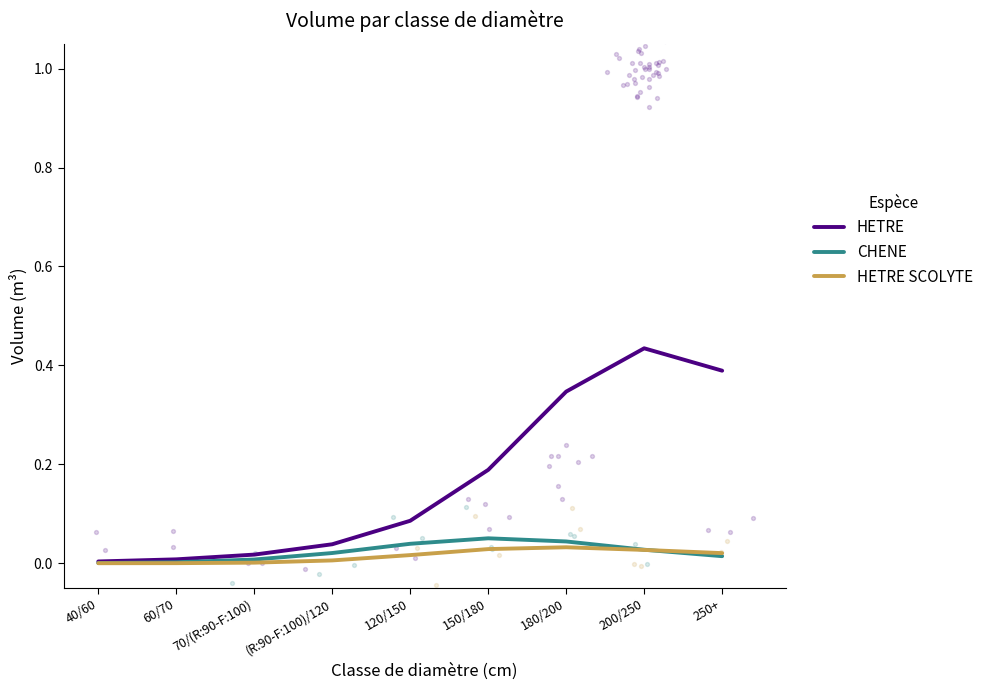

Which series reaches the minimum Y coordinate?

HETRE SCOLYTE